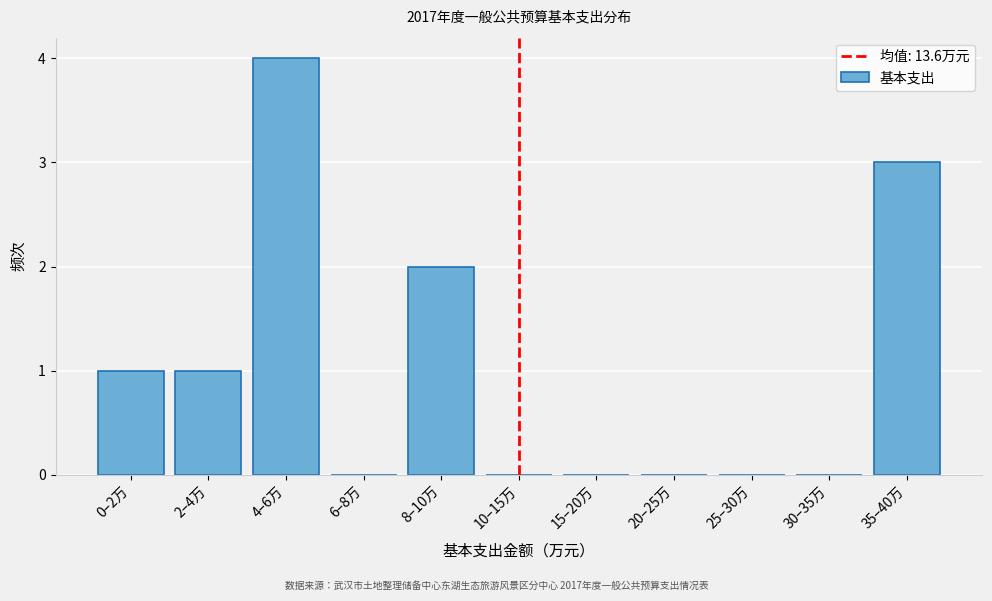

Reading left to right, what are all the values shown in this chart?

0–2万=1	2–4万=1	4–6万=4	6–8万=0	8–10万=2	10–15万=0	15–20万=0	20–25万=0	25–30万=0	30–35万=0	35–40万=3